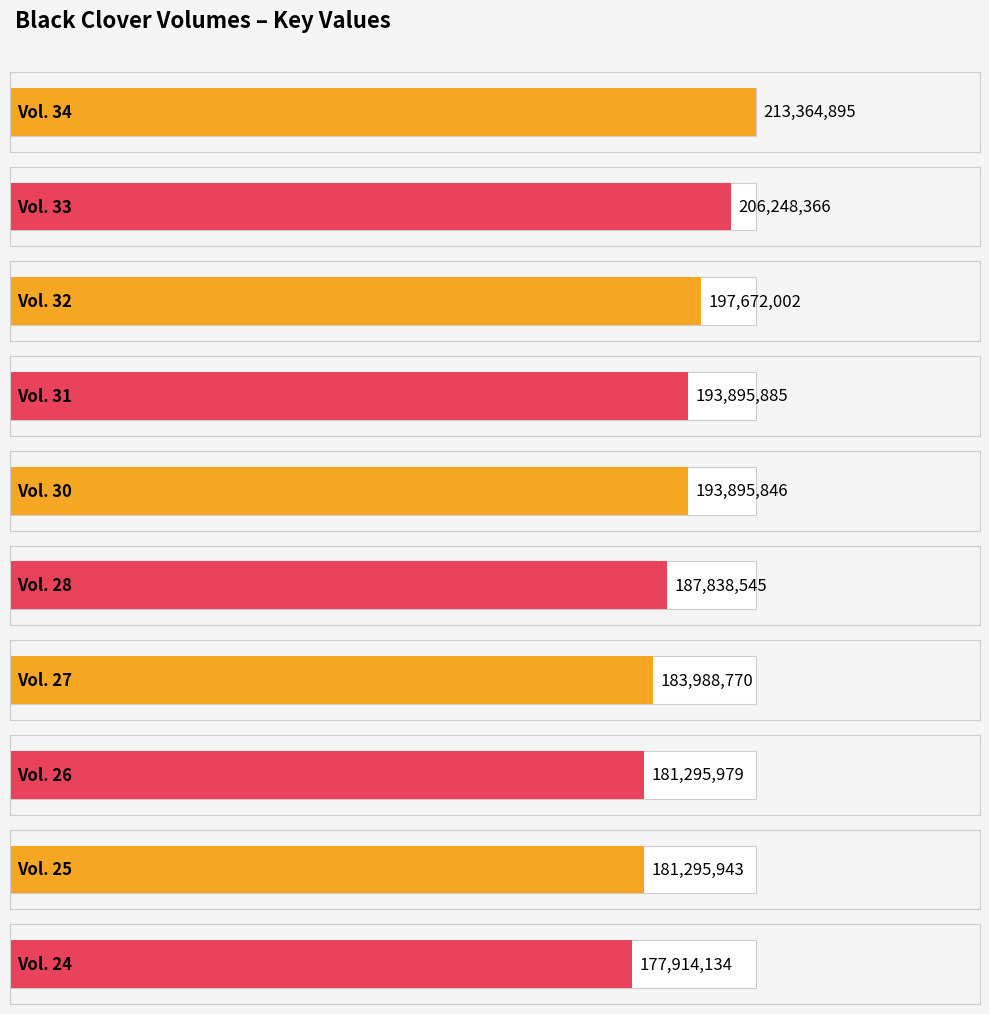

Between Vol. 26 and Vol. 19, which is larger?

Vol. 26